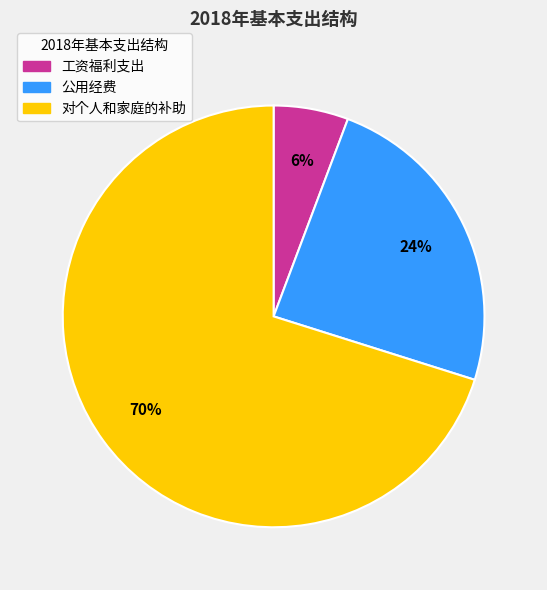

Is 公用经费 the majority of the pie?

No